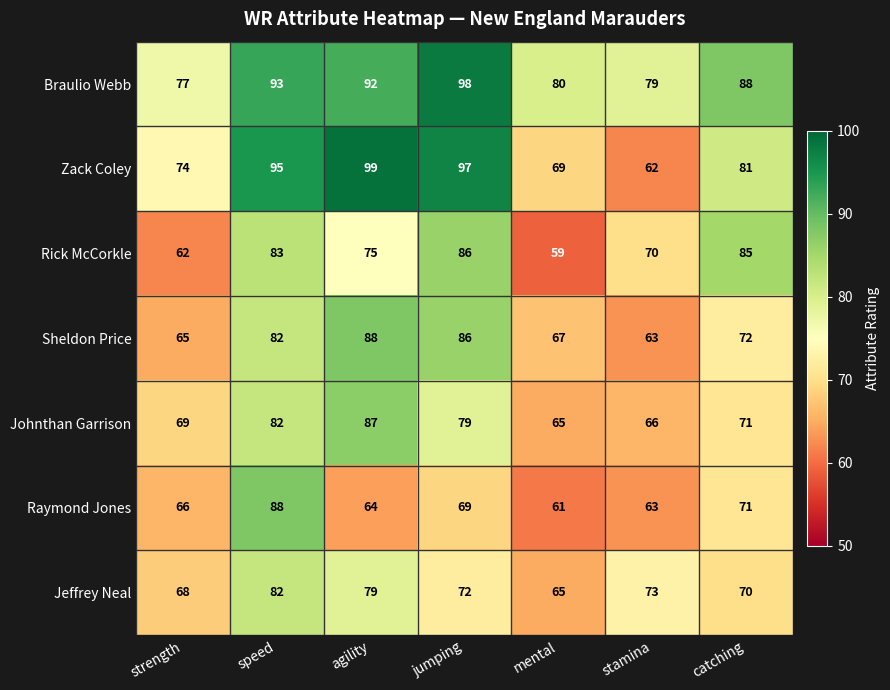

What is the difference between the highest and lowest values at jumping?

29